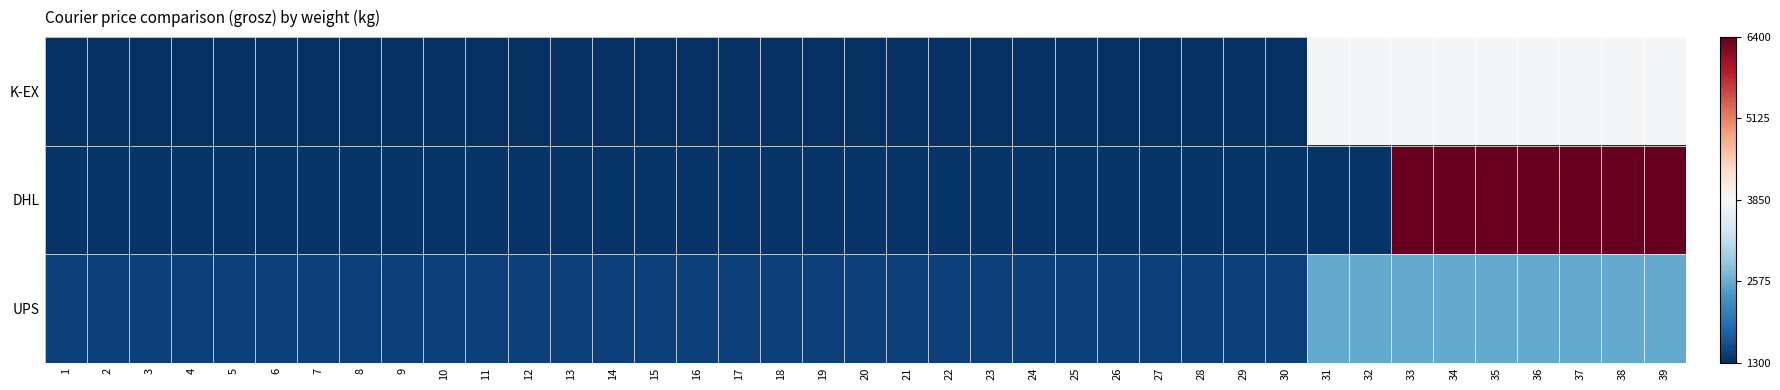

At how many categories does at least one series exceed 5366?

7